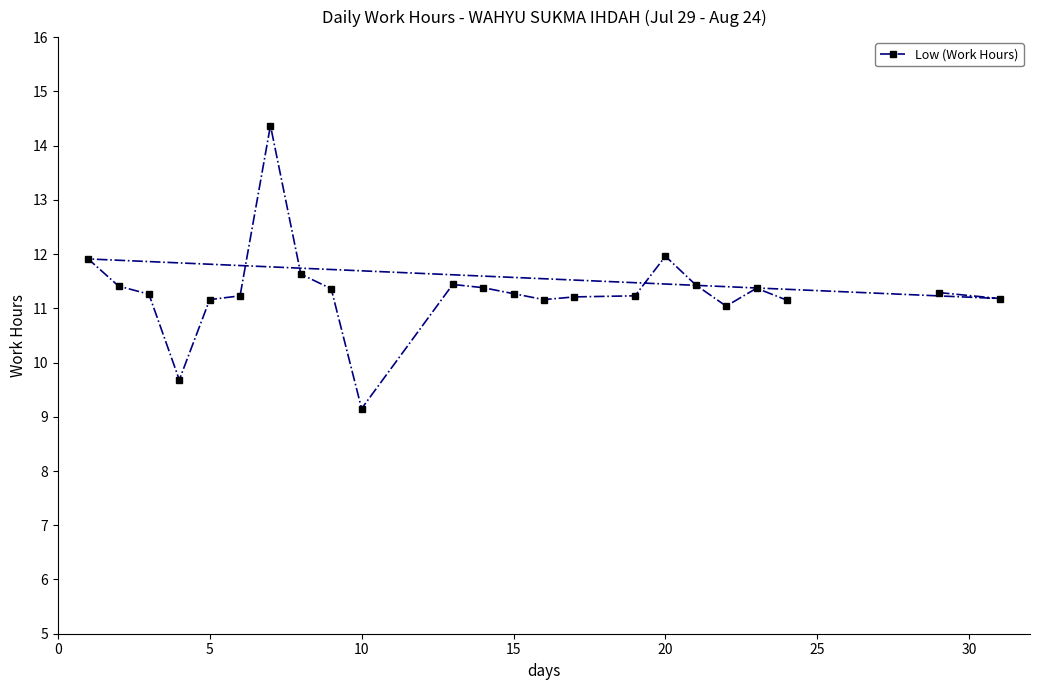

Which label corresponds to the smallest value in the chart?

10